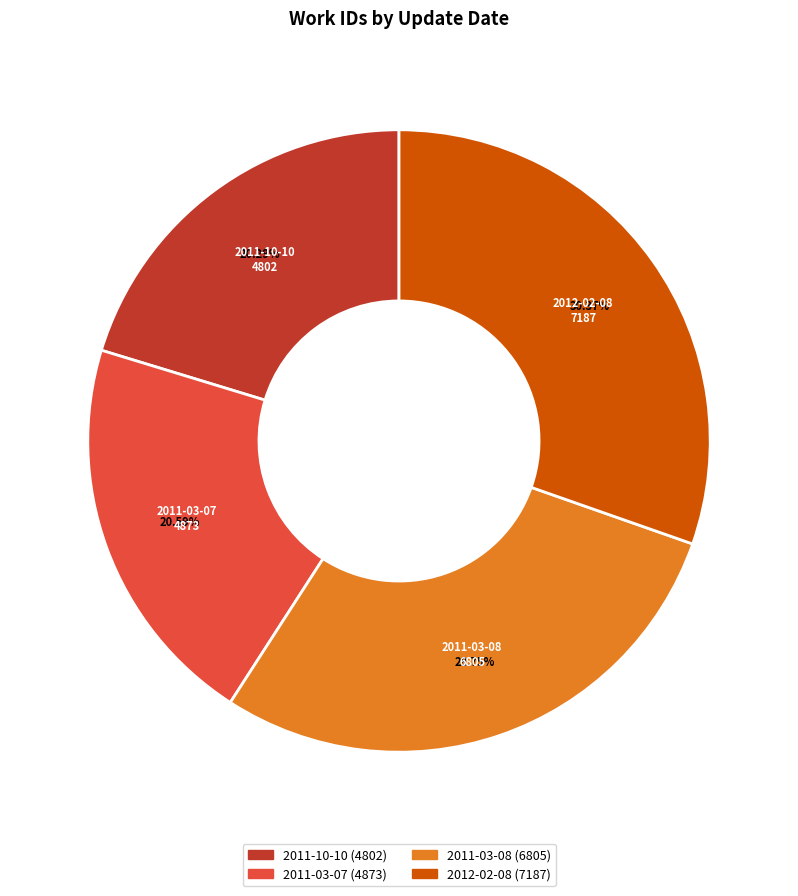

To the nearest percent, what portion does 2012-02-08 represent?

30%